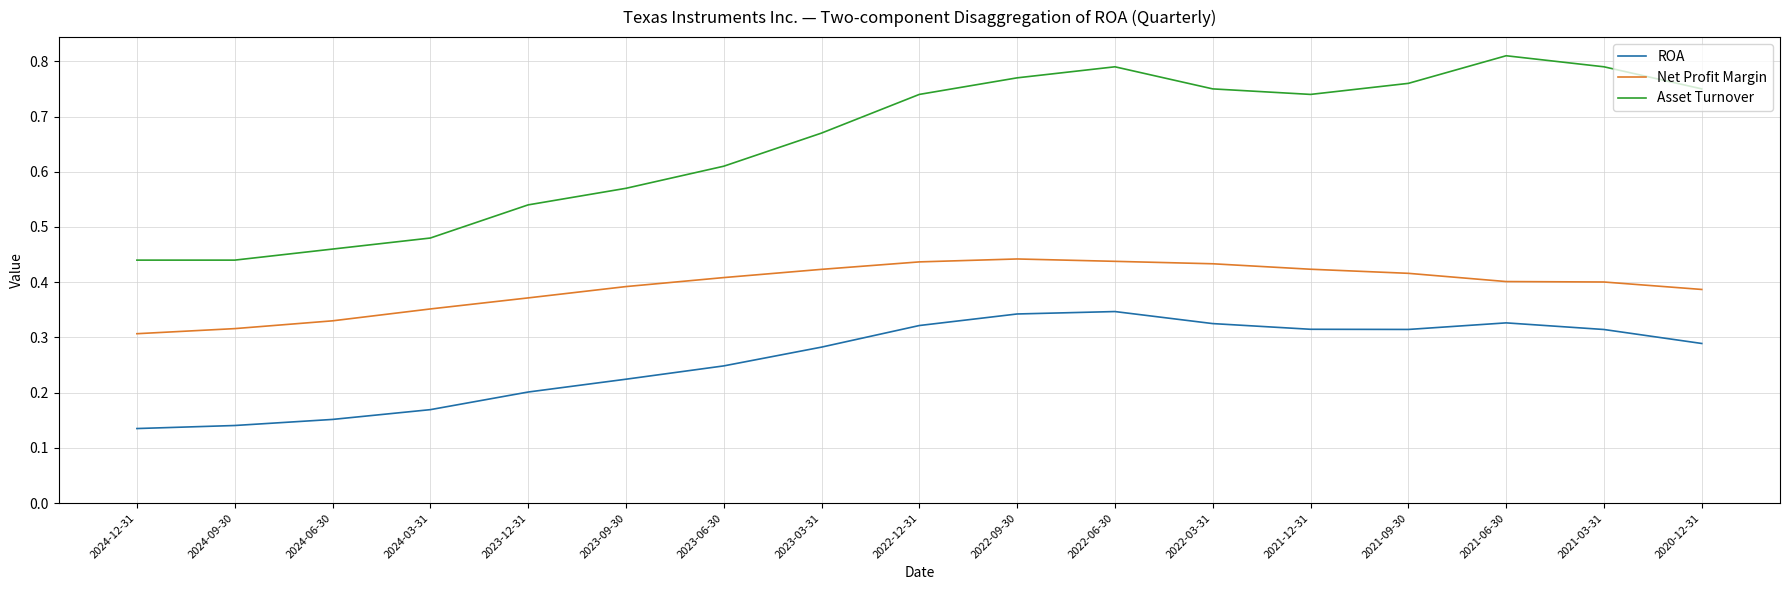

Between 2021-09-30 and 2021-06-30, which series saw the biggest shift?

Asset Turnover